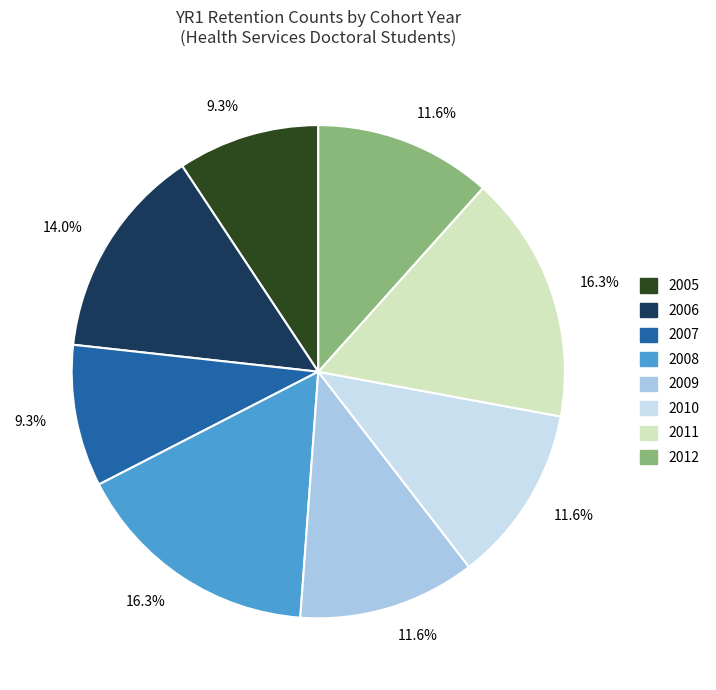

How many slices are in this pie chart?

8